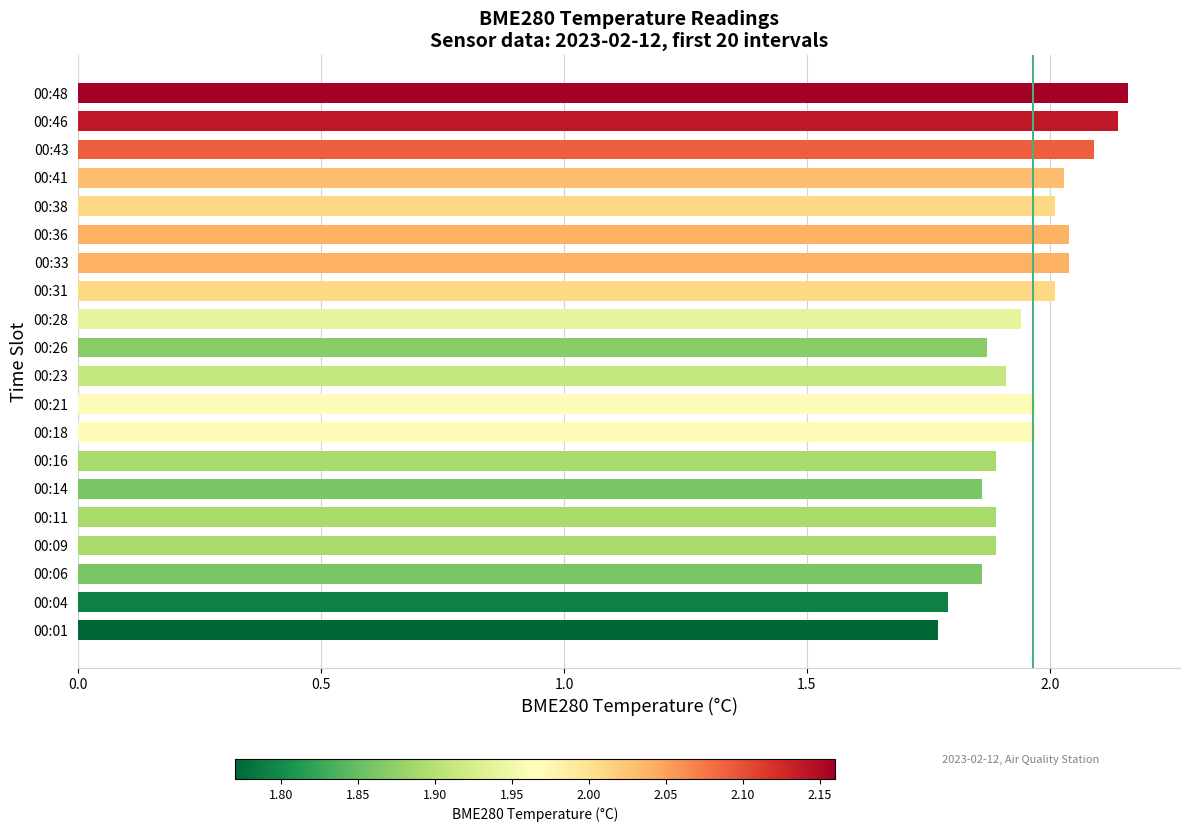

Which category has the highest value across all series?

00:48